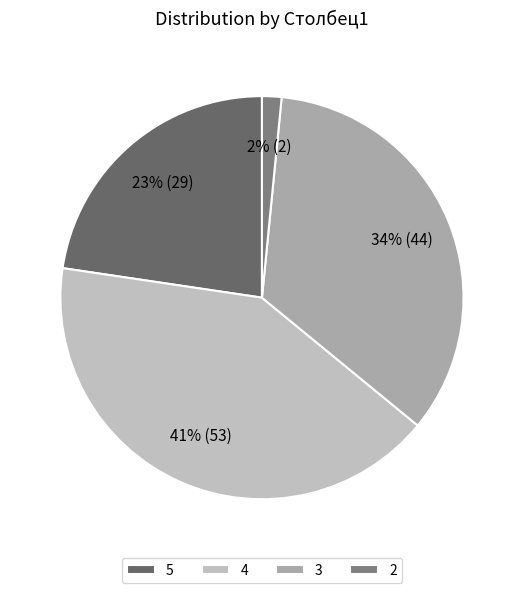

What is the largest slice in the pie chart?

4